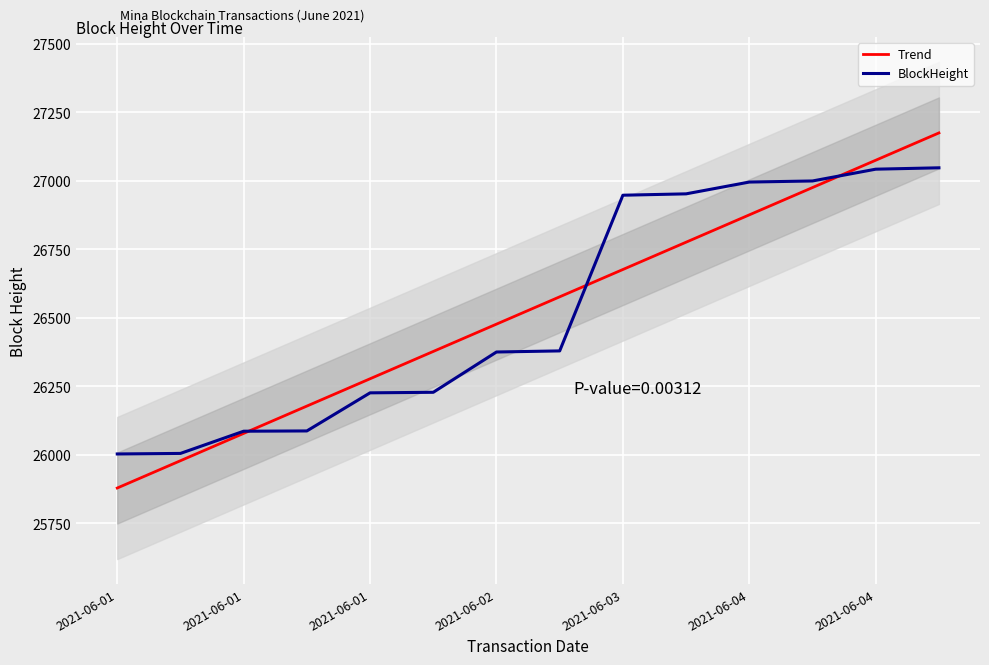

Is this an area chart (filled region under the line)?

No